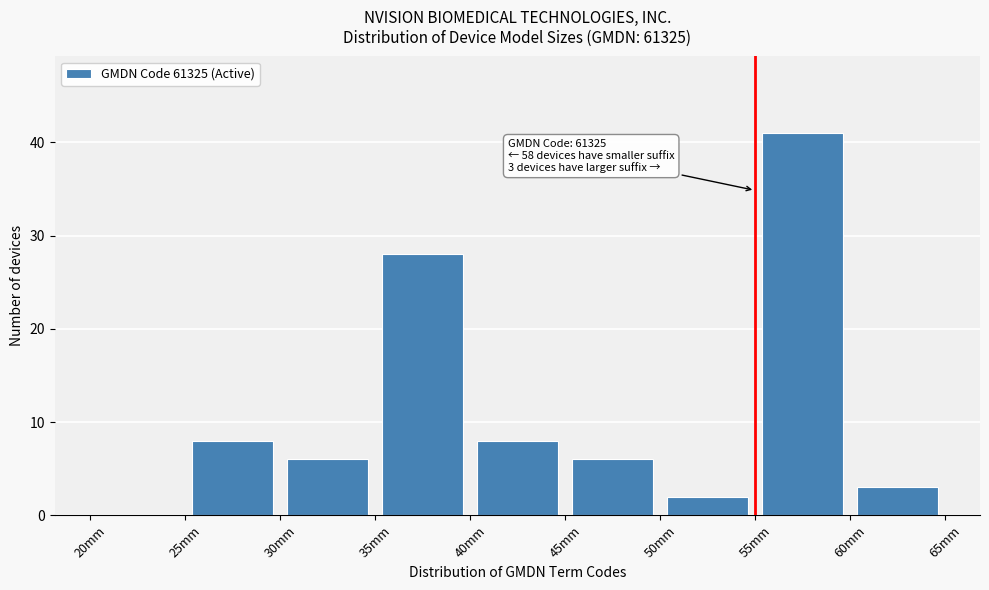

Which range on the x-axis has the tallest bar?

55 to 60